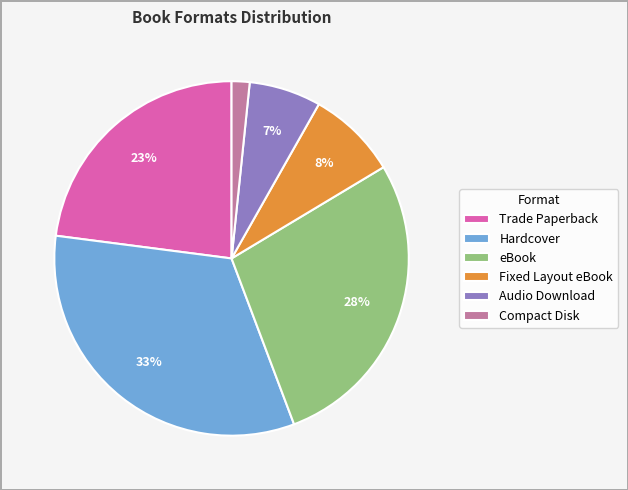

To the nearest percent, what percentage of the pie is Audio Download?

7%